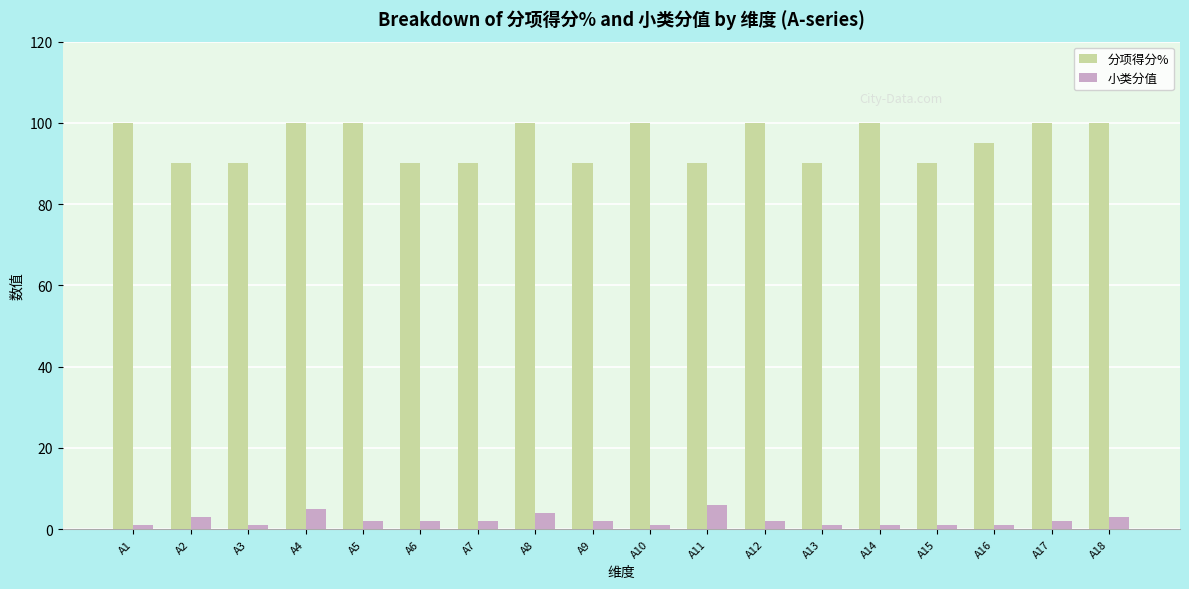

Read the 分项得分% value at A1, to the nearest 5.

100